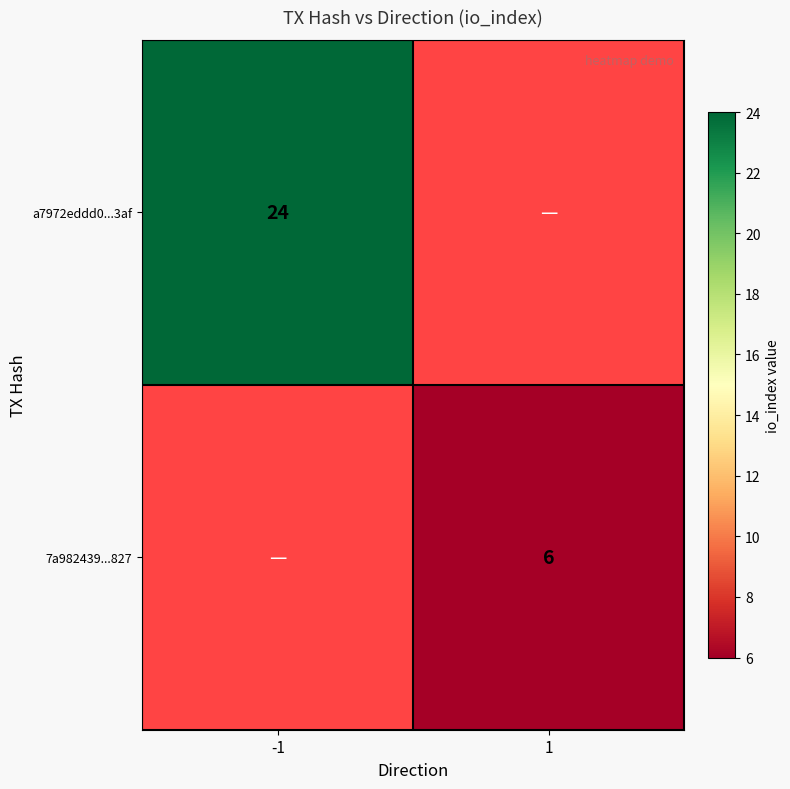

True or false: a7972eddd0...3af has a value of 24 at -1.

True